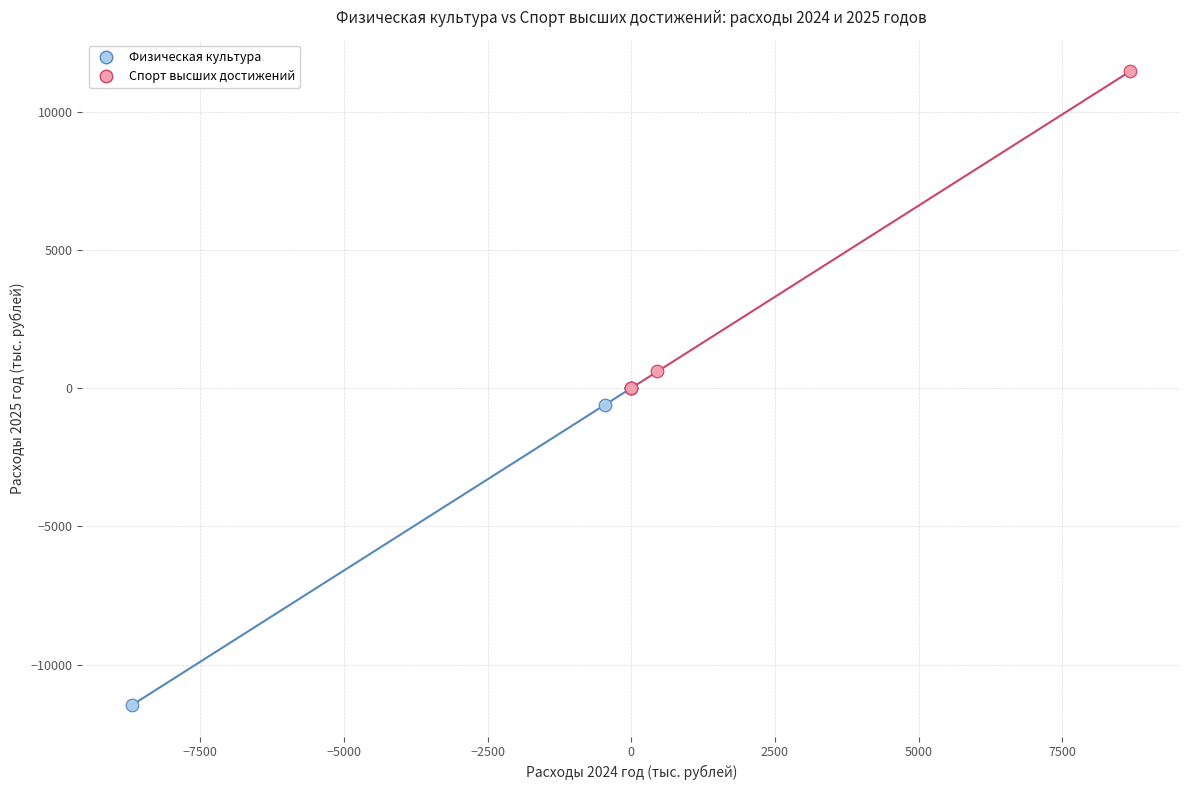

Which series contains the lowest Y value?

Физическая культура